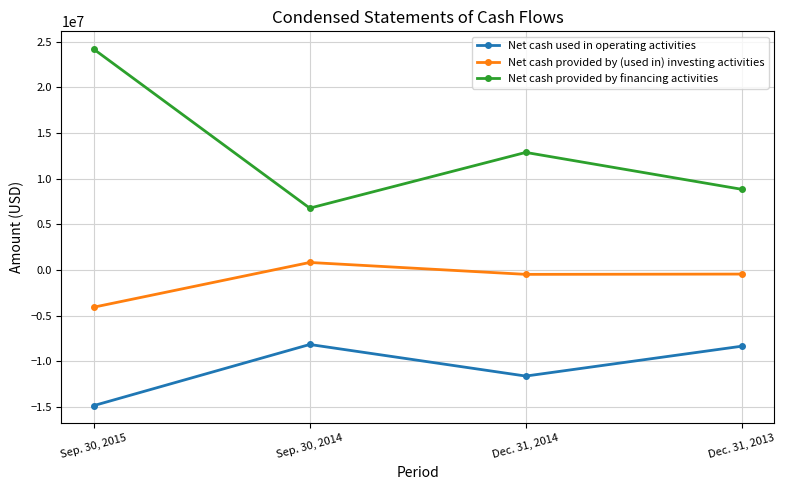

How many values in the Net cash provided by financing activities series are below 12888073?

2